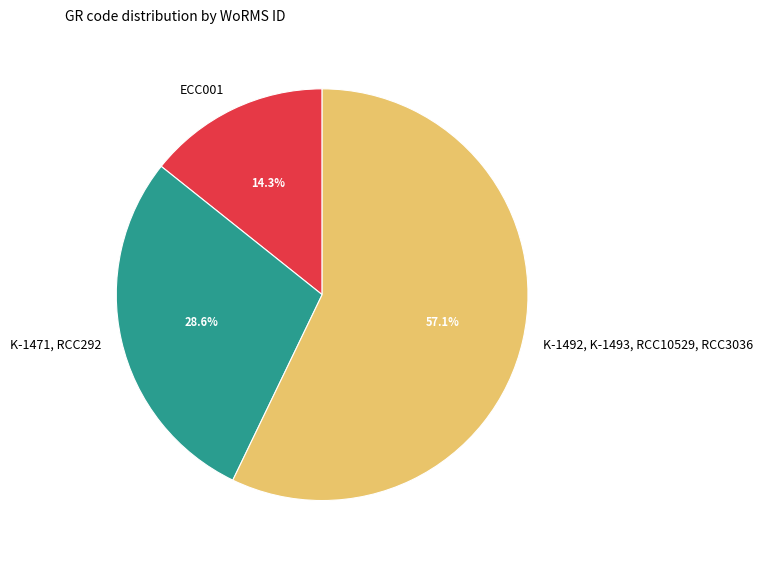

What is the majority slice?

K-1492, K-1493, RCC10529, RCC3036